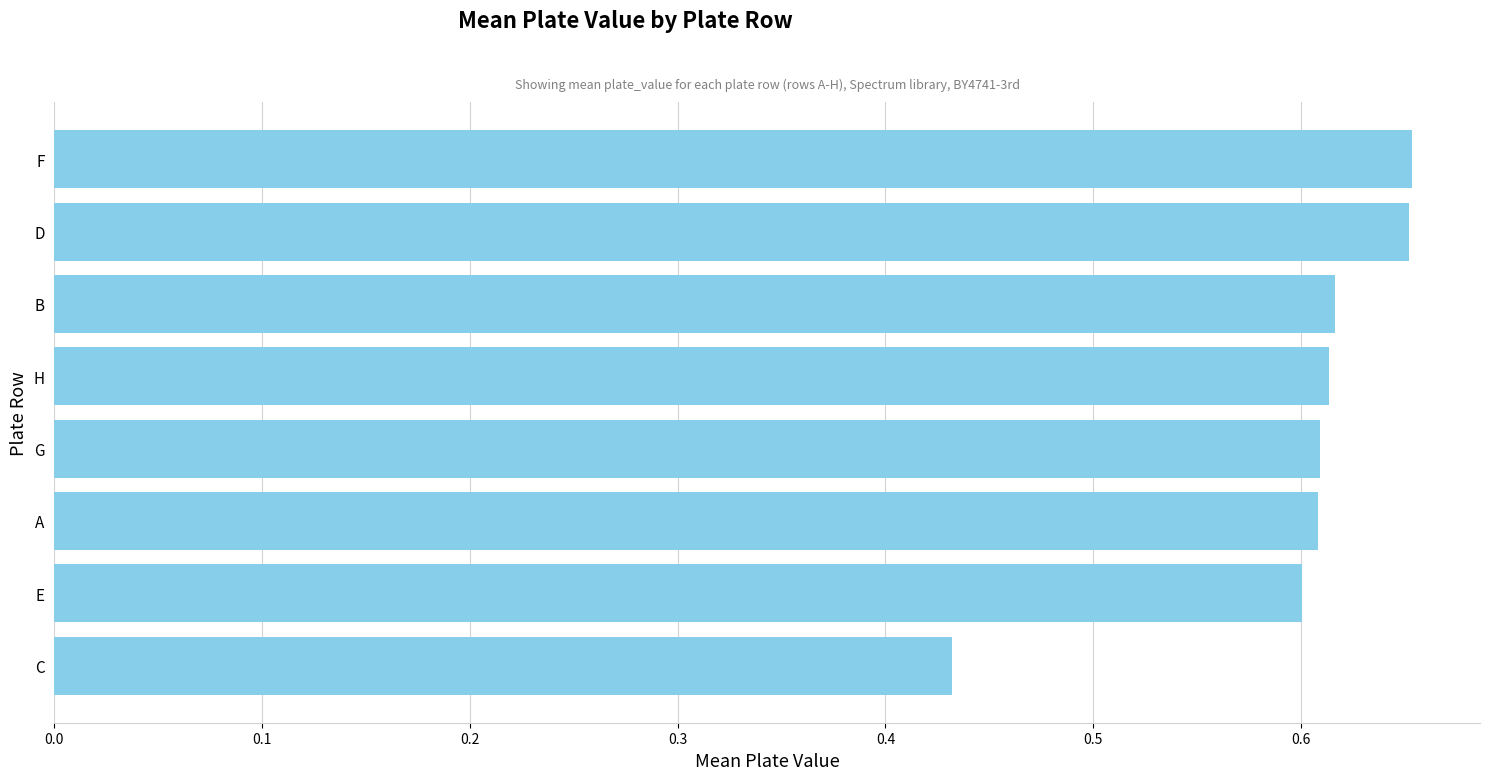

At which category does the chart reach its minimum across all series?

C